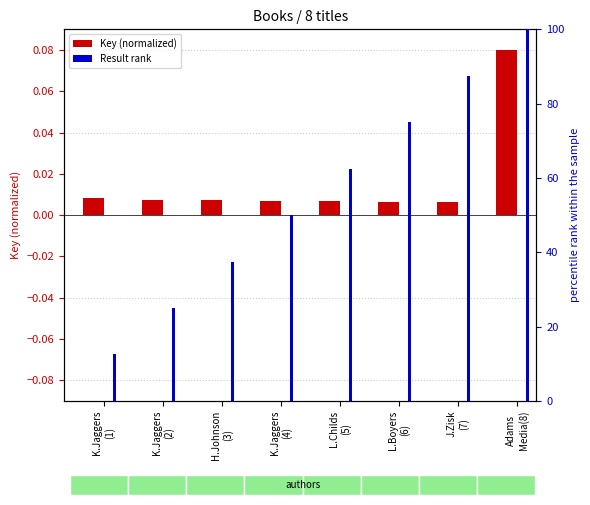

Reading right to left, list all the values displayed in this chart.

Key (normalized): Adams
Media(8)=0.1	J.Zisk
(7)=0.0	L.Boyers
(6)=0.0	L.Childs
(5)=0.0	K.Jaggers
(4)=0.0	H.Johnson
(3)=0.0	K.Jaggers
(2)=0.0	K.Jaggers
(1)=0.0
Result rank: Adams
Media(8)=100.0	J.Zisk
(7)=87.5	L.Boyers
(6)=75.0	L.Childs
(5)=62.5	K.Jaggers
(4)=50.0	H.Johnson
(3)=37.5	K.Jaggers
(2)=25.0	K.Jaggers
(1)=12.5